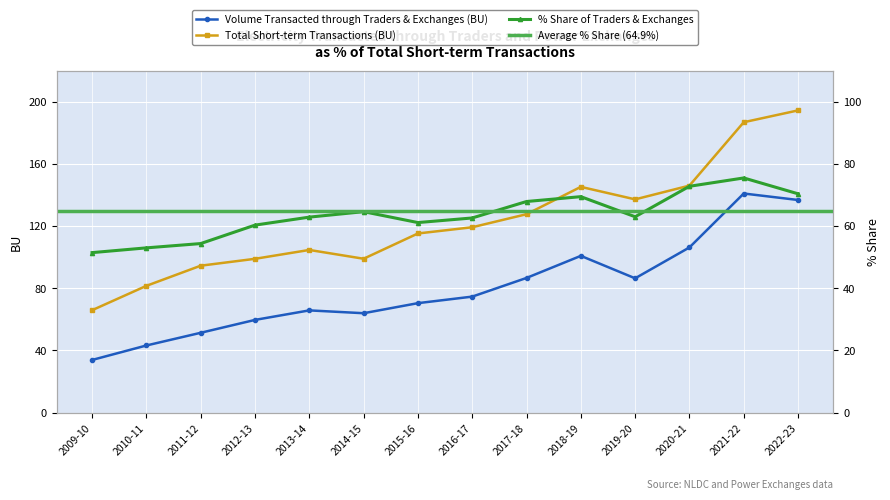

Rank the series at 2022-23 from highest to lowest value.

Total Short-term Transactions (BU), Volume Transacted through Traders & Exchanges (BU), % Share of Traders & Exchanges